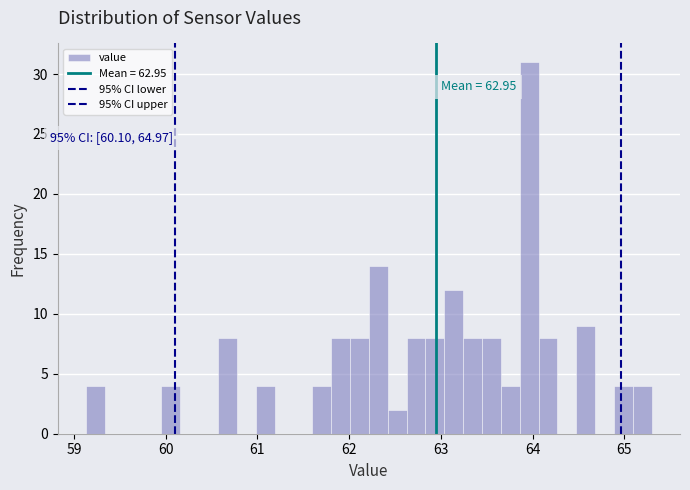

Read against the x-axis, roughly where is the centre of the tallest bar?

64.0